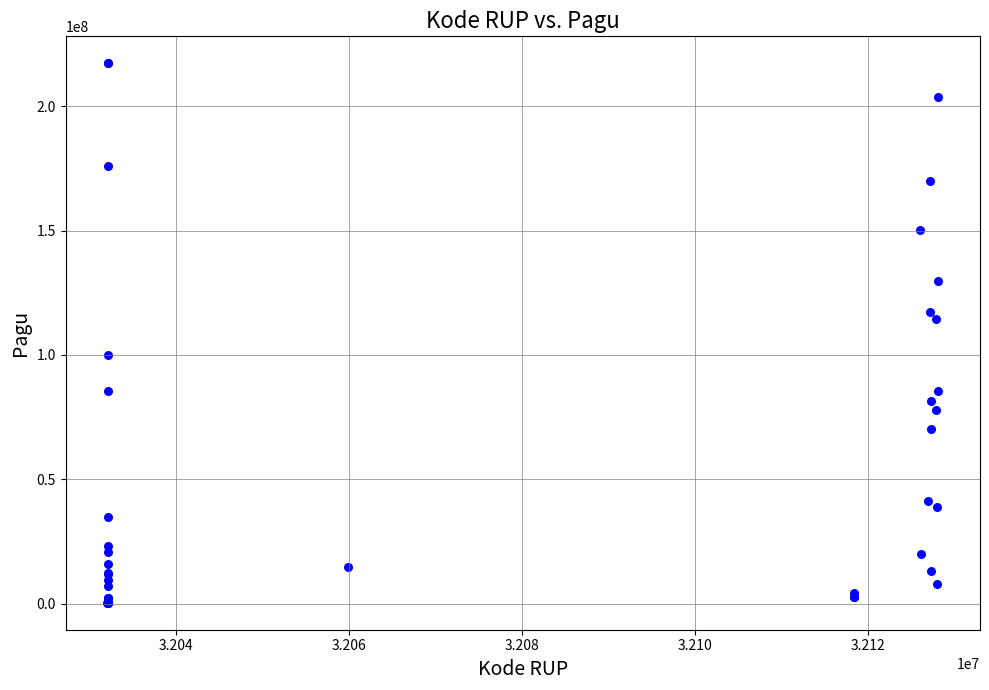

What Y value in the scatter plot is closest to 108830000?

114296000